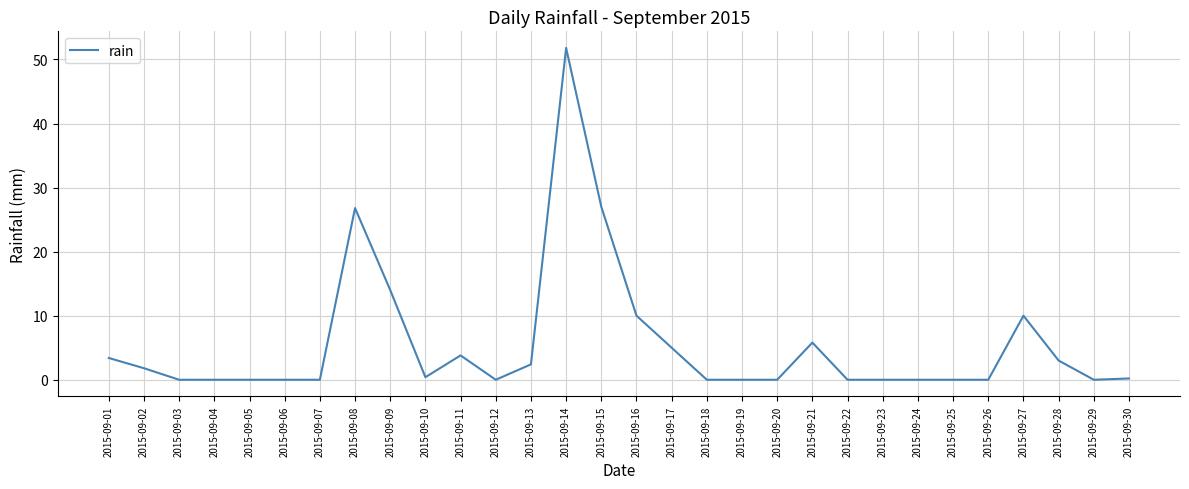

At which category does the chart reach its peak across all series?

2015-09-14